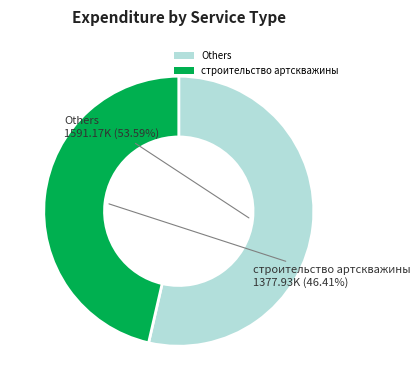

What is the smallest slice in the pie chart?

строительство артскважины